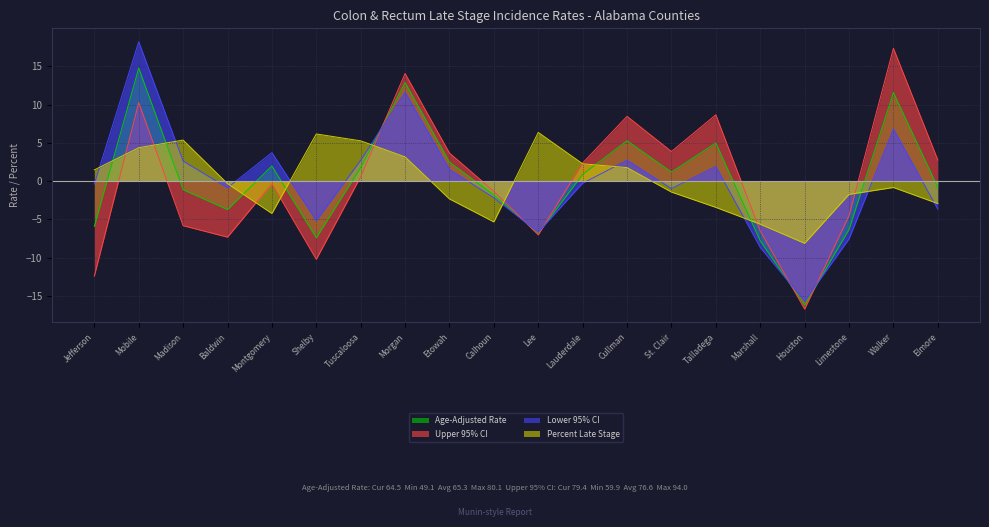

What value does the Lower 95% CI series have at Walker?

6.8